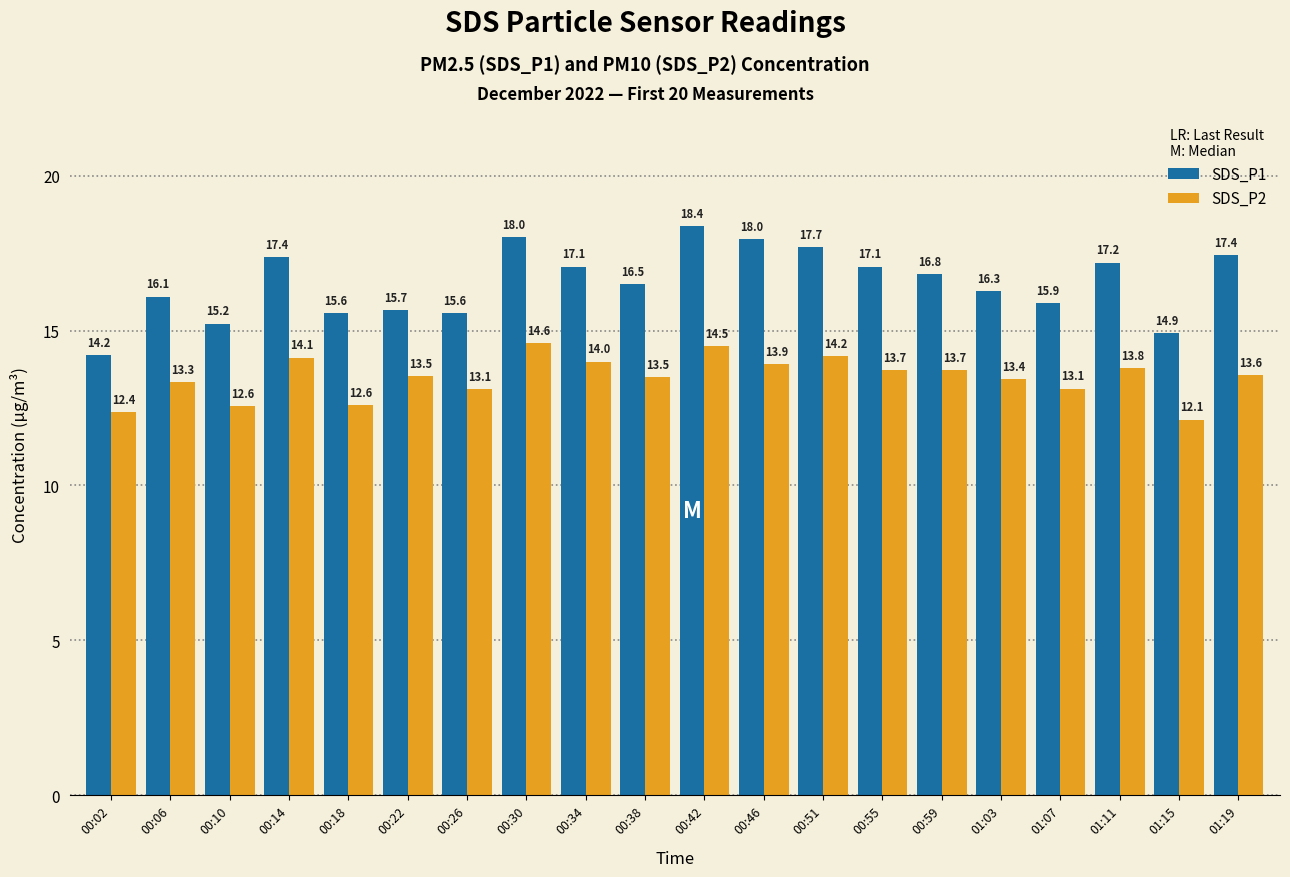

Reading left to right, transcribe all the data shown in this chart.

SDS_P1: 00:02=14.2	00:06=16.1	00:10=15.2	00:14=17.4	00:18=15.6	00:22=15.7	00:26=15.6	00:30=18.0	00:34=17.1	00:38=16.5	00:42=18.4	00:46=18.0	00:51=17.7	00:55=17.1	00:59=16.8	01:03=16.3	01:07=15.9	01:11=17.2	01:15=14.9	01:19=17.4
SDS_P2: 00:02=12.4	00:06=13.3	00:10=12.6	00:14=14.1	00:18=12.6	00:22=13.5	00:26=13.1	00:30=14.6	00:34=14.0	00:38=13.5	00:42=14.5	00:46=13.9	00:51=14.2	00:55=13.7	00:59=13.7	01:03=13.4	01:07=13.1	01:11=13.8	01:15=12.1	01:19=13.6